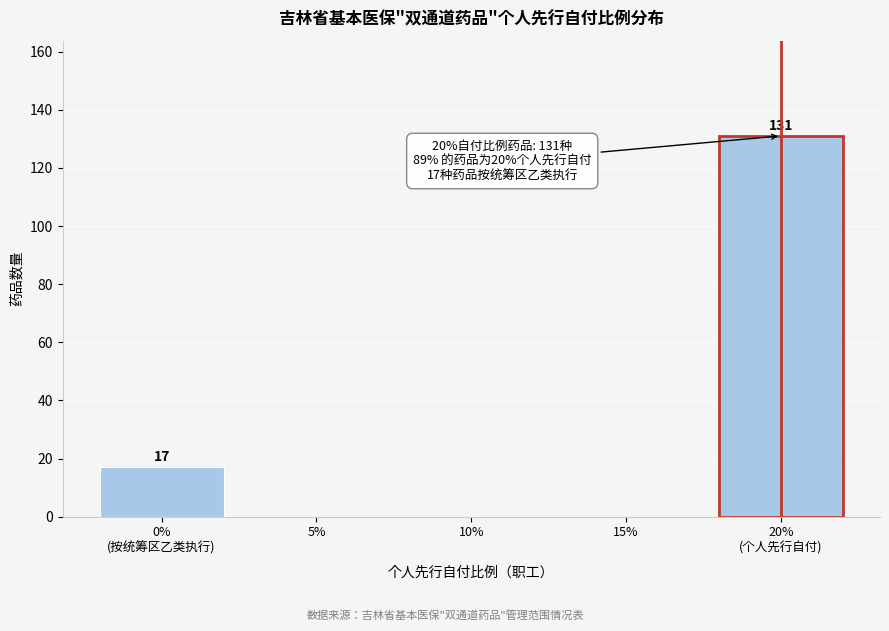

What is the sum of all values?

148